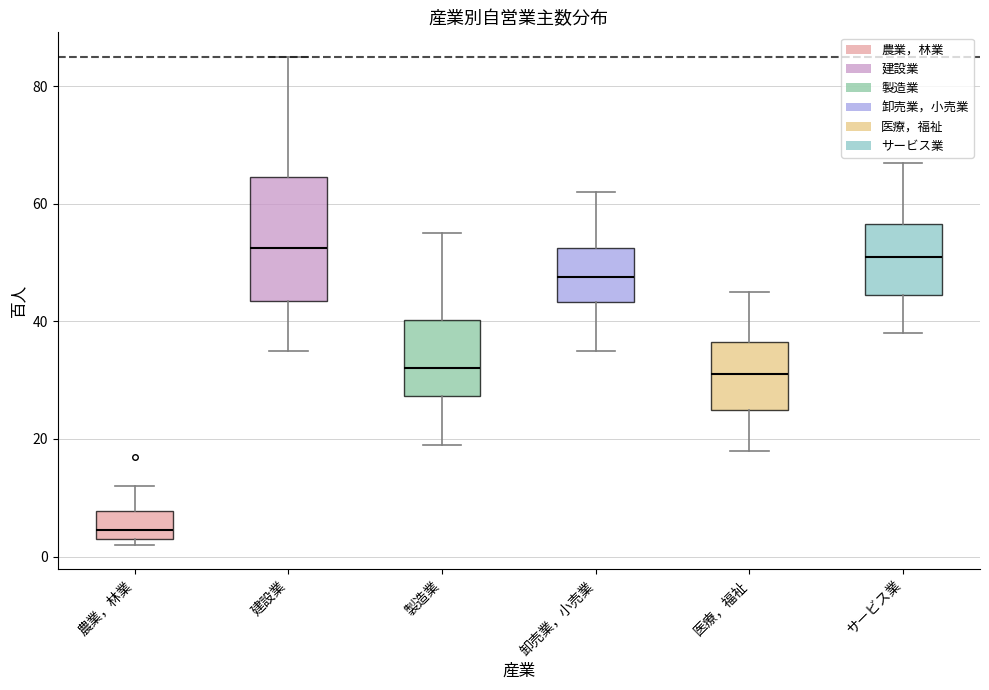

Reading left to right, transcribe this box plot: for each box, give where its median line is, the range the box spans, and where its two whiskers end, as read against the y-axis. The values are not printed on the chart, so give them approximately, as read against the axis.

農業，林業: median 4 (just above the box's lower edge), box 4 to 8, whiskers 2 to 12
建設業: median 52, box 44 to 64, whiskers 36 to 86
製造業: median 32, box 28 to 40, whiskers 20 to 56
卸売業，小売業: median 48, box 44 to 52, whiskers 36 to 62
医療，福祉: median 32, box 26 to 36, whiskers 18 to 46
サービス業: median 52, box 44 to 56, whiskers 38 to 68